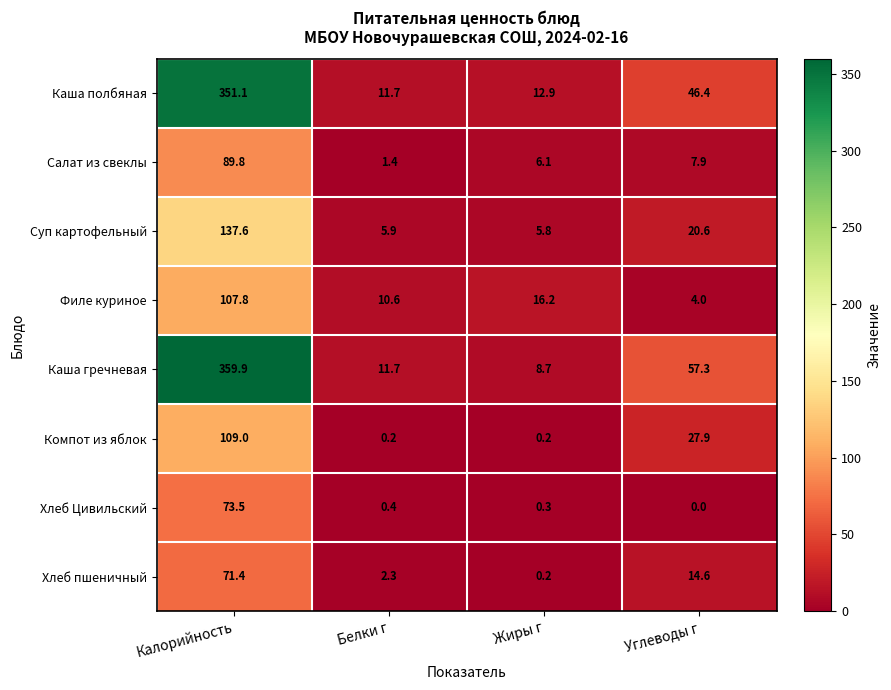

List the series in order of their peak value, lowest first.

Хлеб пшеничный, Хлеб Цивильский, Салат из свеклы, Филе куриное, Компот из яблок, Суп картофельный, Каша полбяная, Каша гречневая